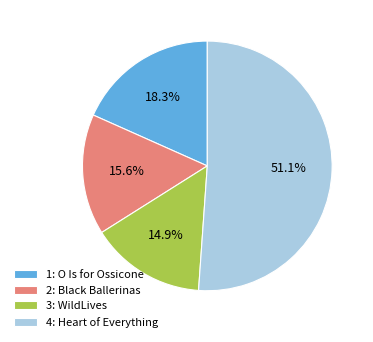

True or false: 3: WildLives accounts for 15% of the total.

True